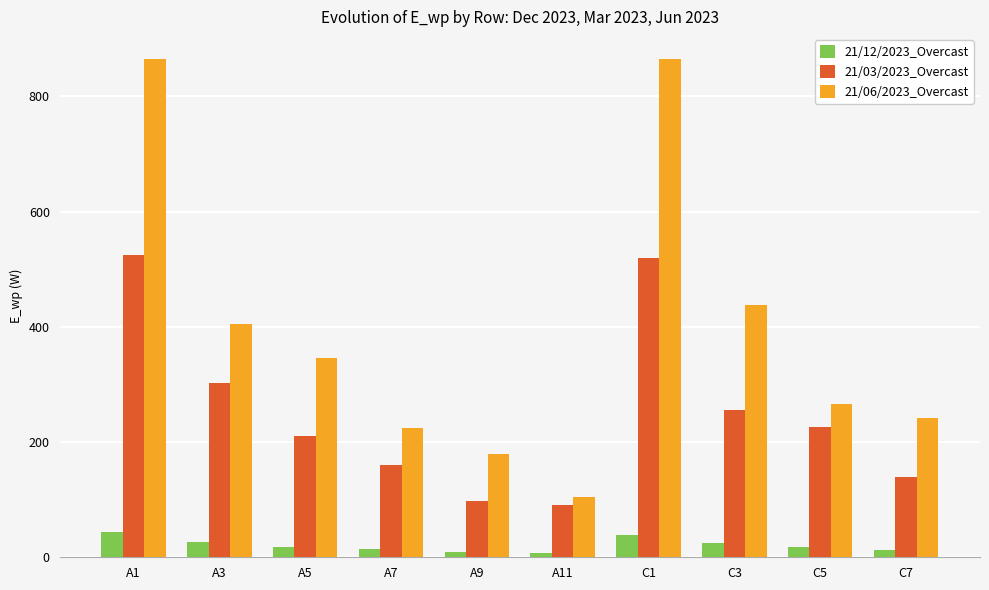

What is the maximum value shown in the chart?

865.1